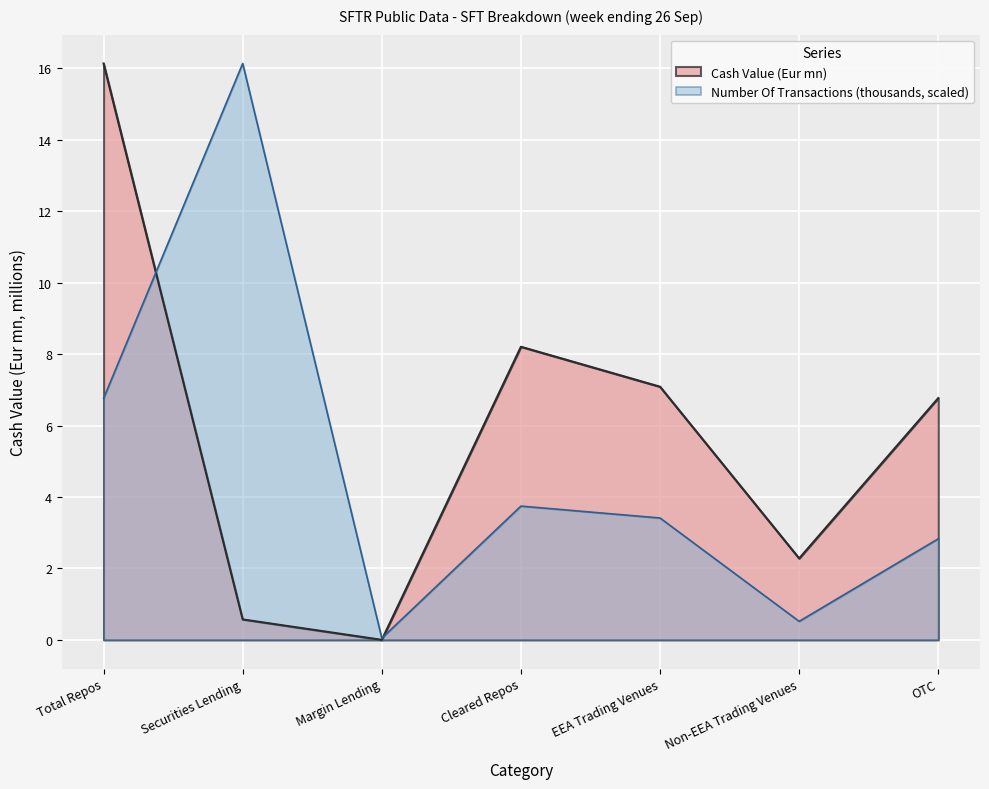

What is the label of the 1st point from the left?

Total Repos